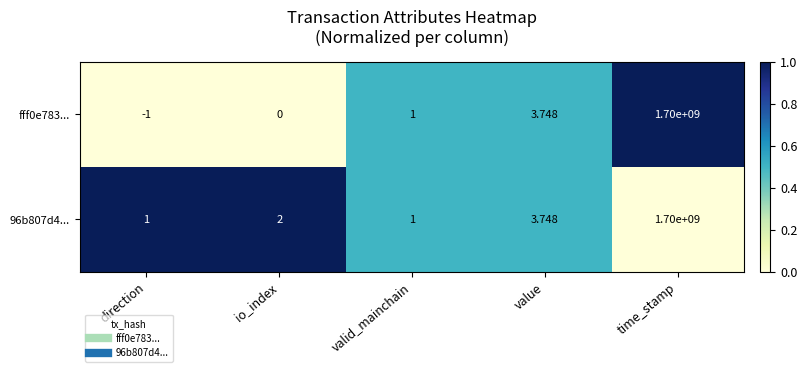

Which label corresponds to the largest value in the chart?

time_stamp